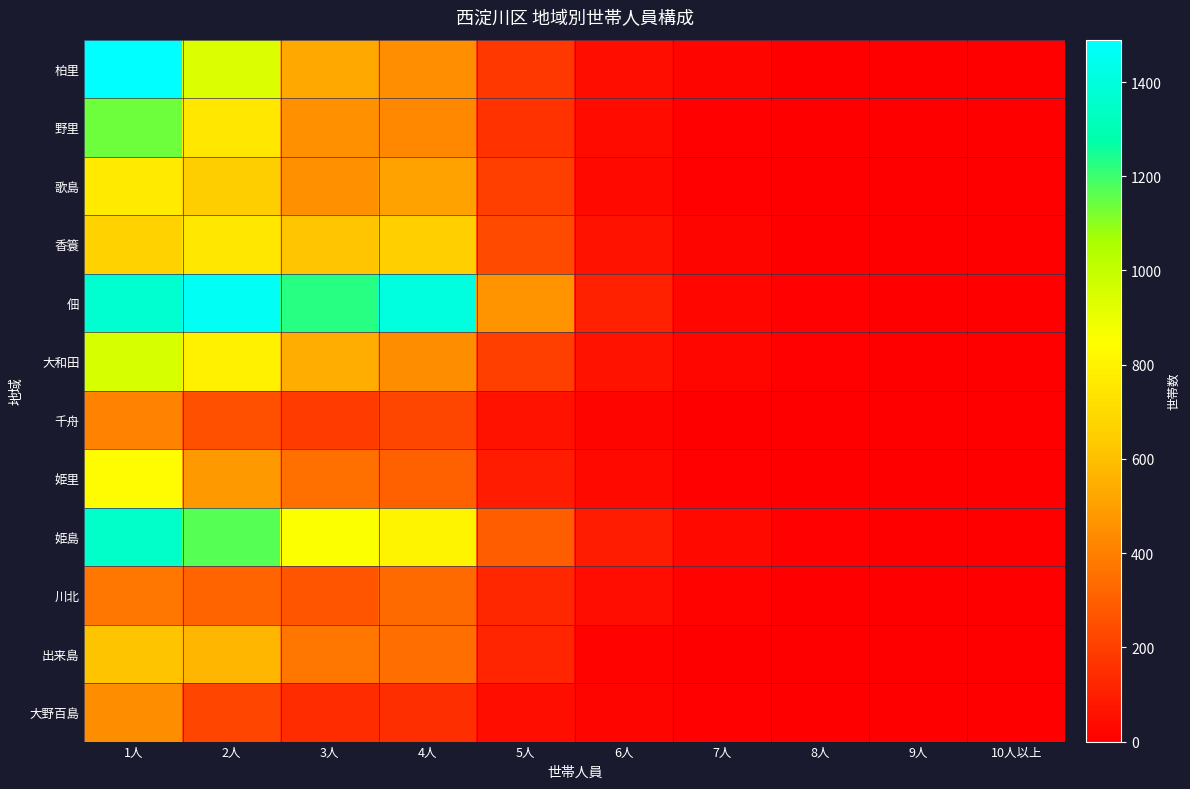

The value of 姫島 at 4人 is 1397. True or false?

False